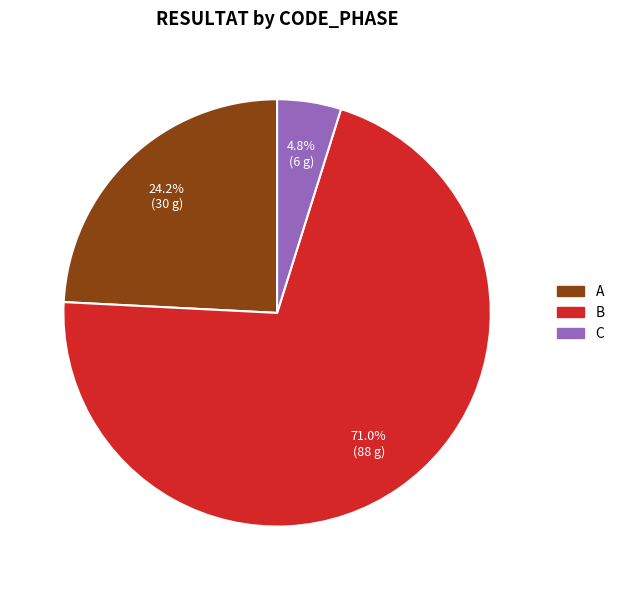

Is there a majority slice in this chart?

Yes